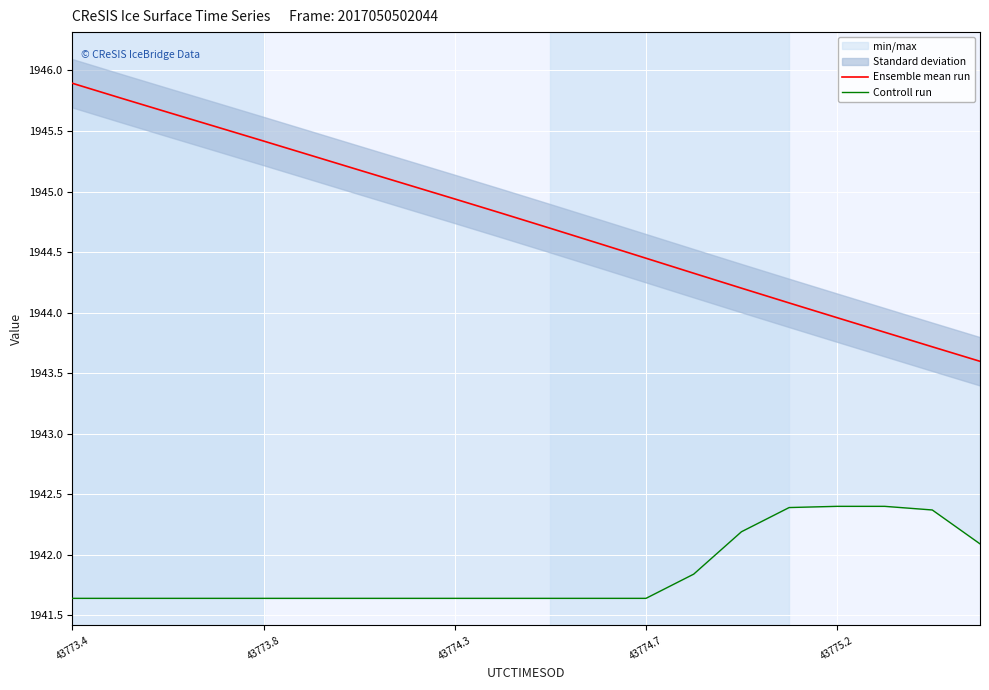

At how many categories does at least one series exceed 1945?

8